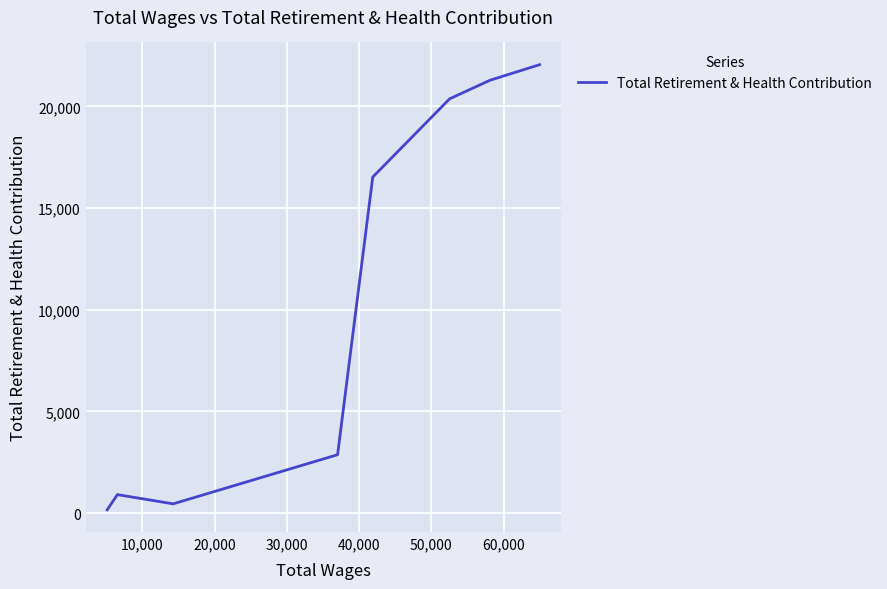

What is the average value?

10582